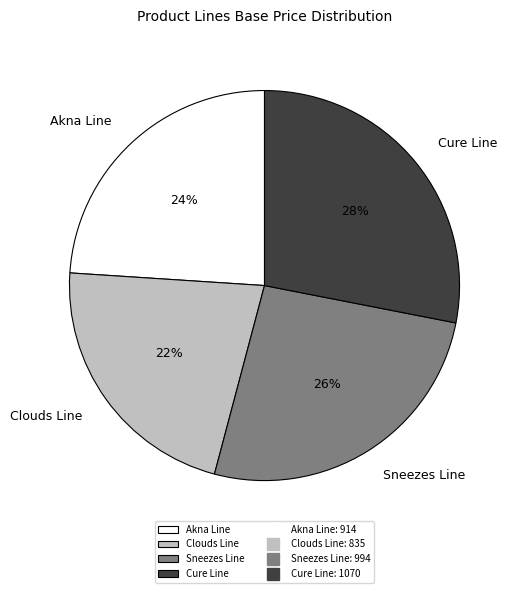

Combined, do Akna Line and Cure Line account for over 50%?

Yes